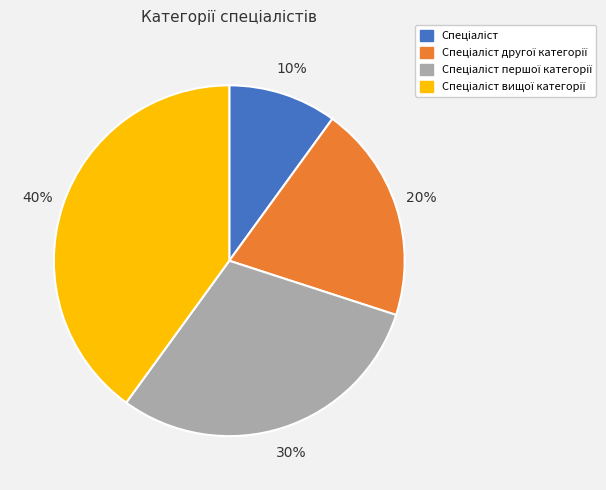

How many segments does this pie chart have?

4